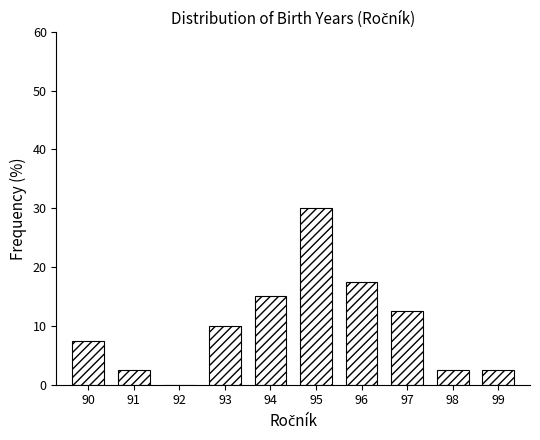

Reading left to right, what are all the values shown in this chart?

90=7.5	91=2.5	92=0.0	93=10.0	94=15.0	95=30.0	96=17.5	97=12.5	98=2.5	99=2.5